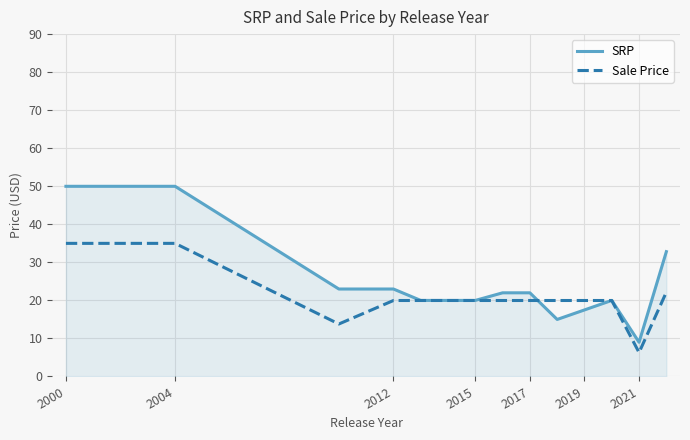

At how many categories does at least one series exceed 14?

13